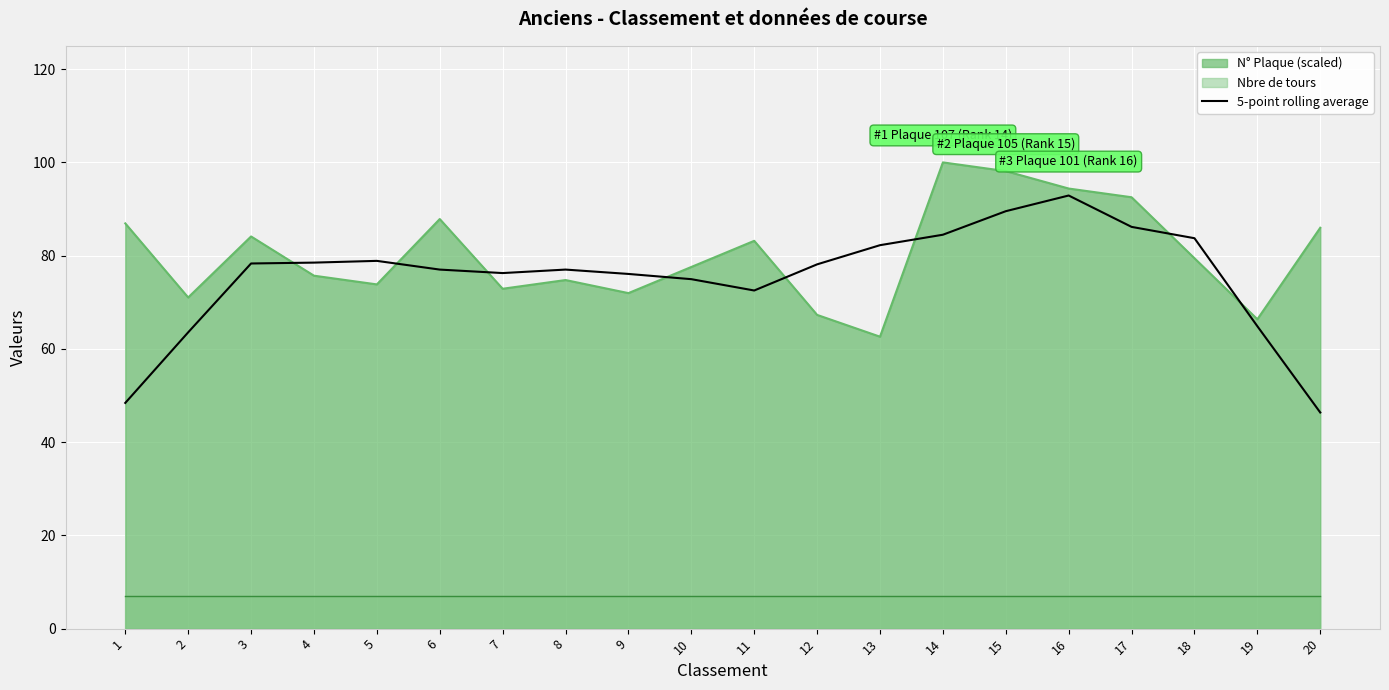

Is it true that the value at 7 is 116.2?

False